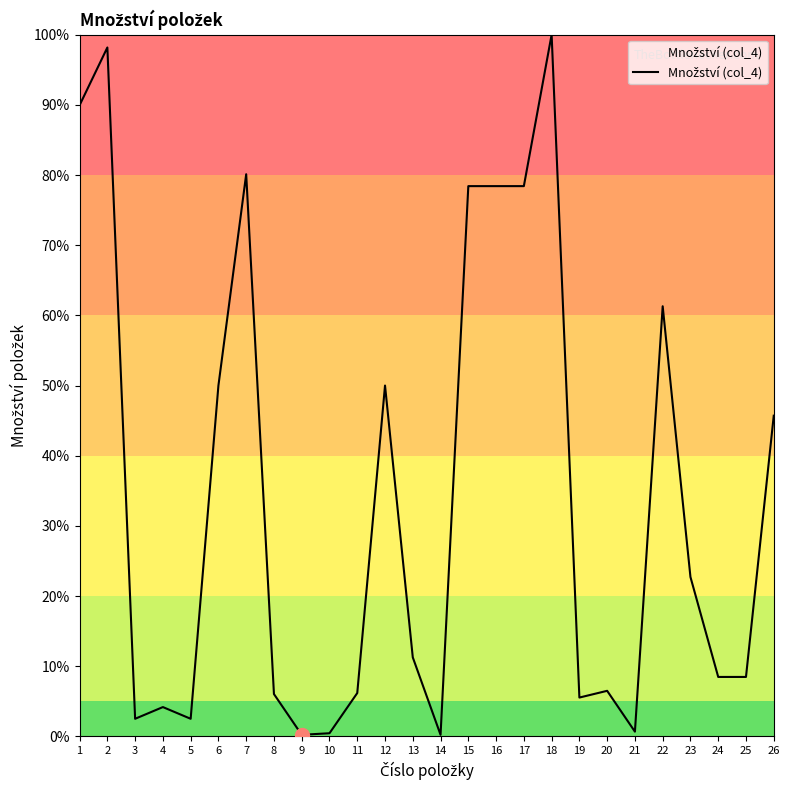

The value at 17 is 78.4. True or false?

True